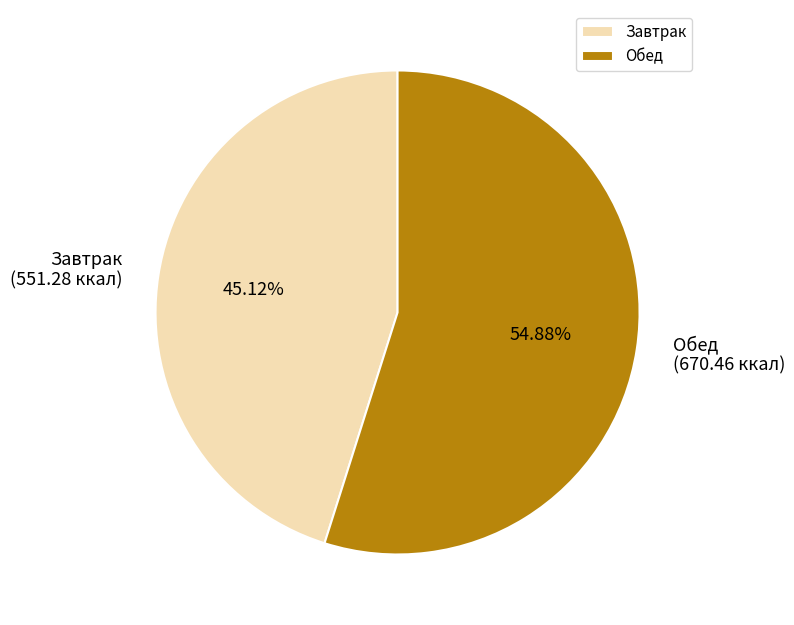

What is the largest slice in the pie chart?

Обед